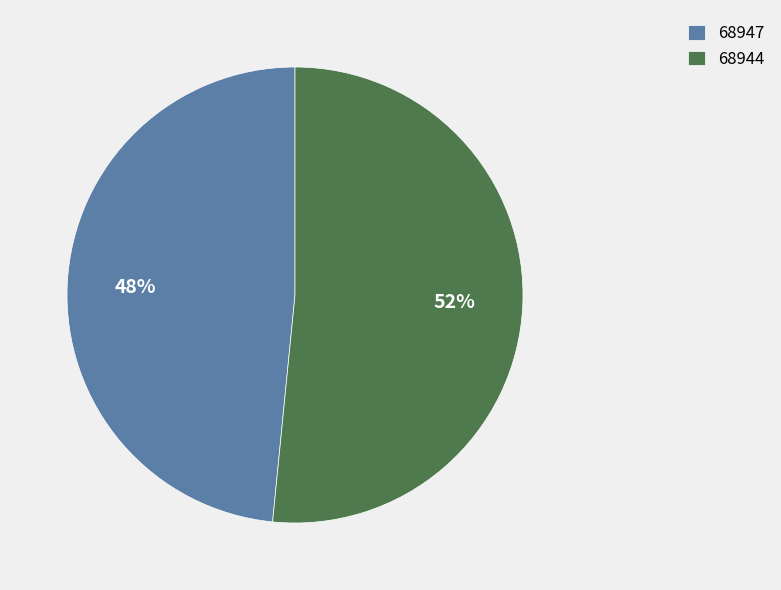

How many segments does this pie chart have?

2